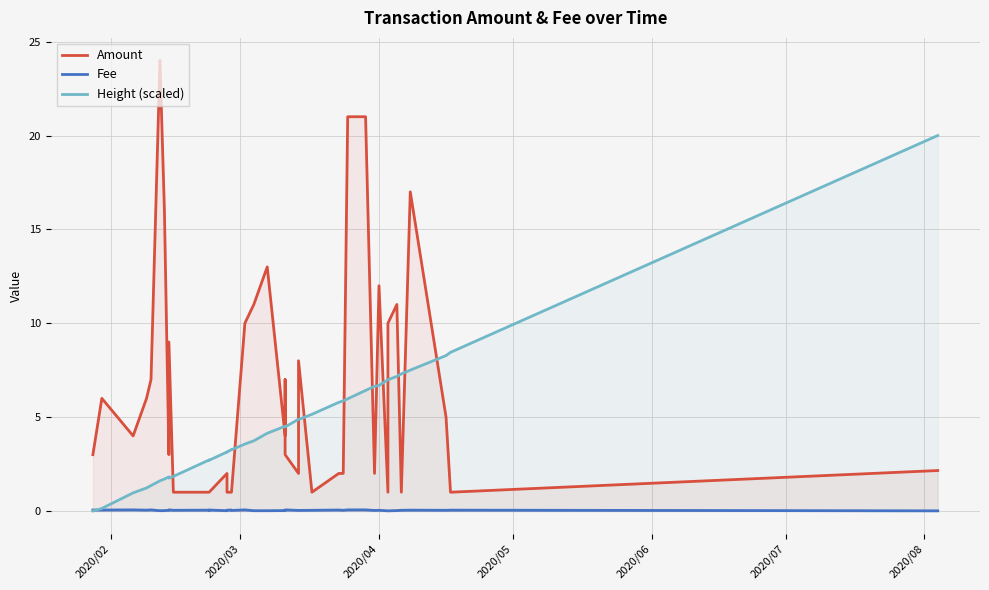

What is the difference between the second highest and minimum values in the Fee series?

0.1